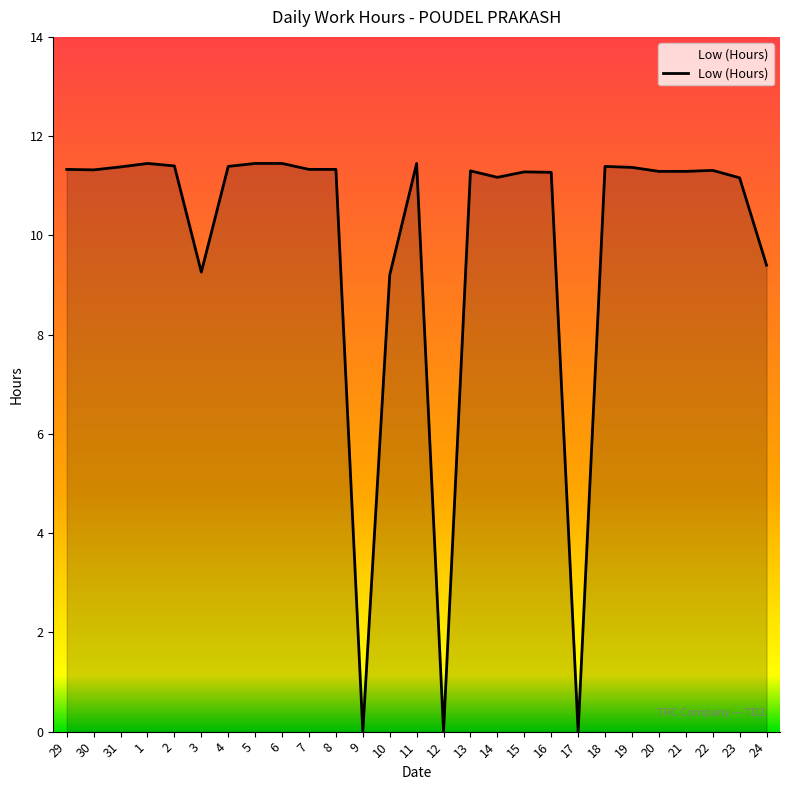

True or false: the data shows 11.3 at 7.

True